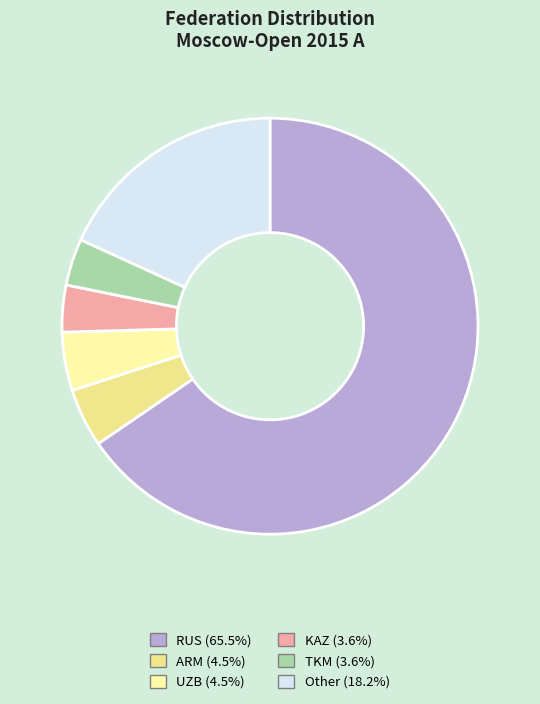

How many segments does this pie chart have?

6